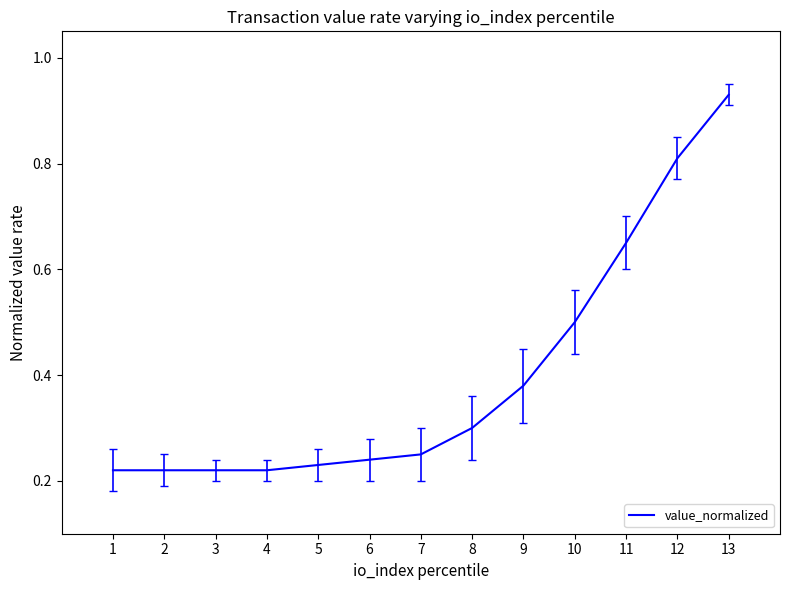

The chart shows a value of 0.1 at 4. True or false?

False